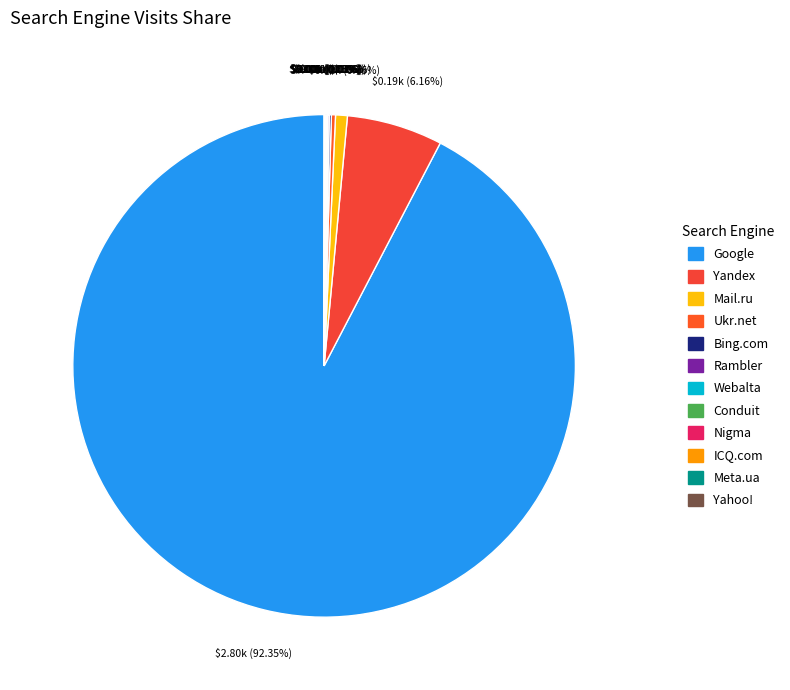

How many segments does this pie chart have?

12